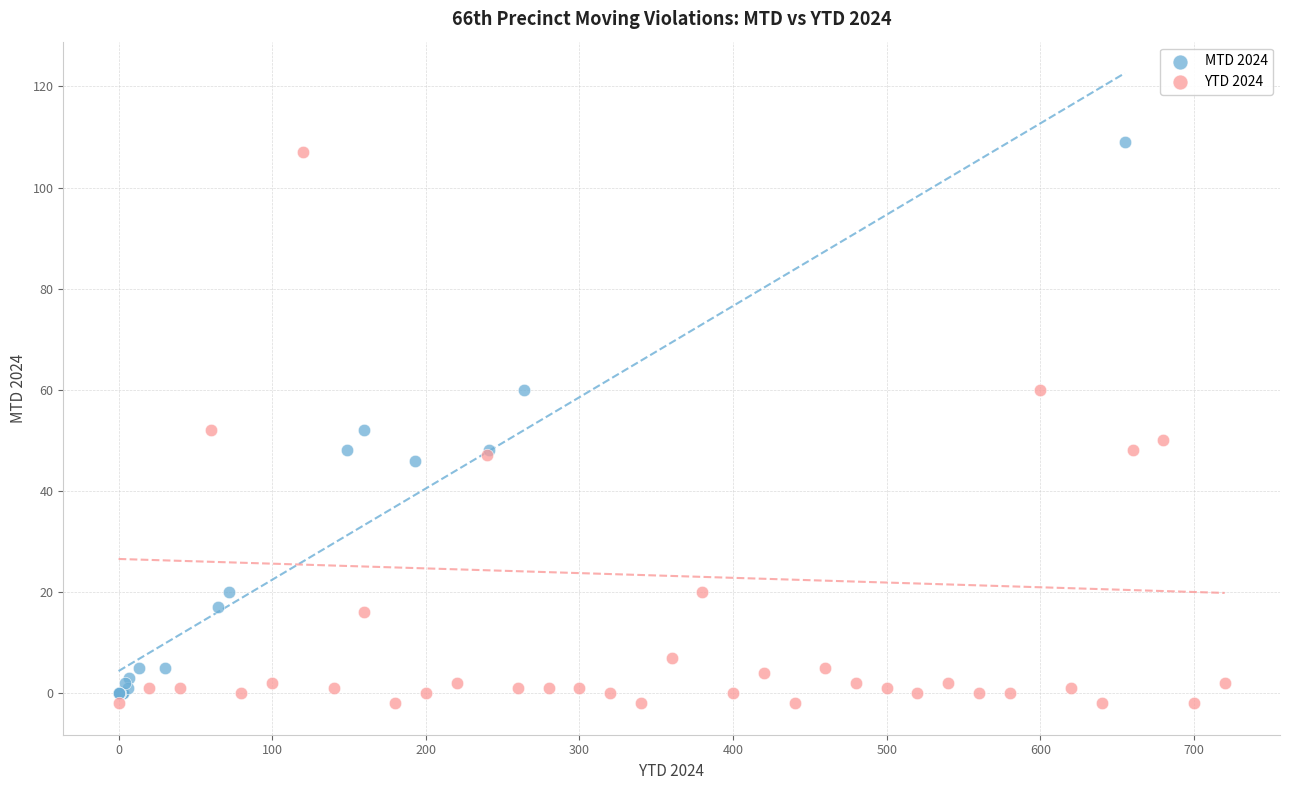

What are all the series names shown in the legend?

MTD 2024, YTD 2024